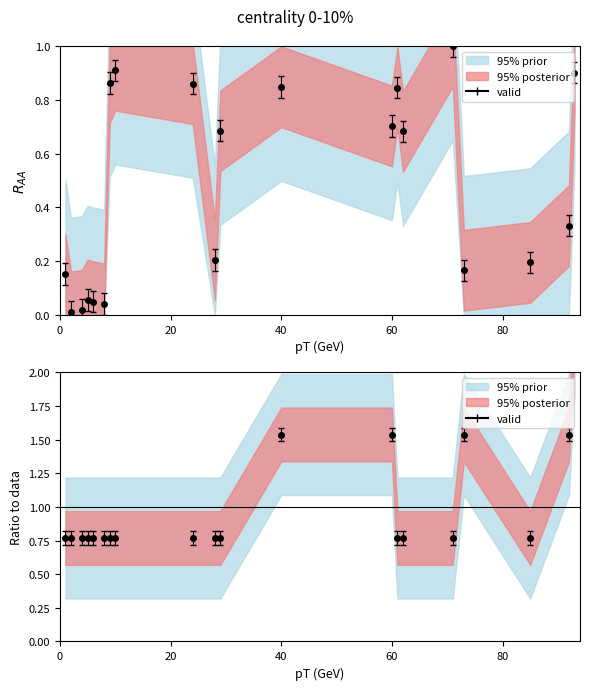

The value of Placing at 92 is 2.6. True or false?

False